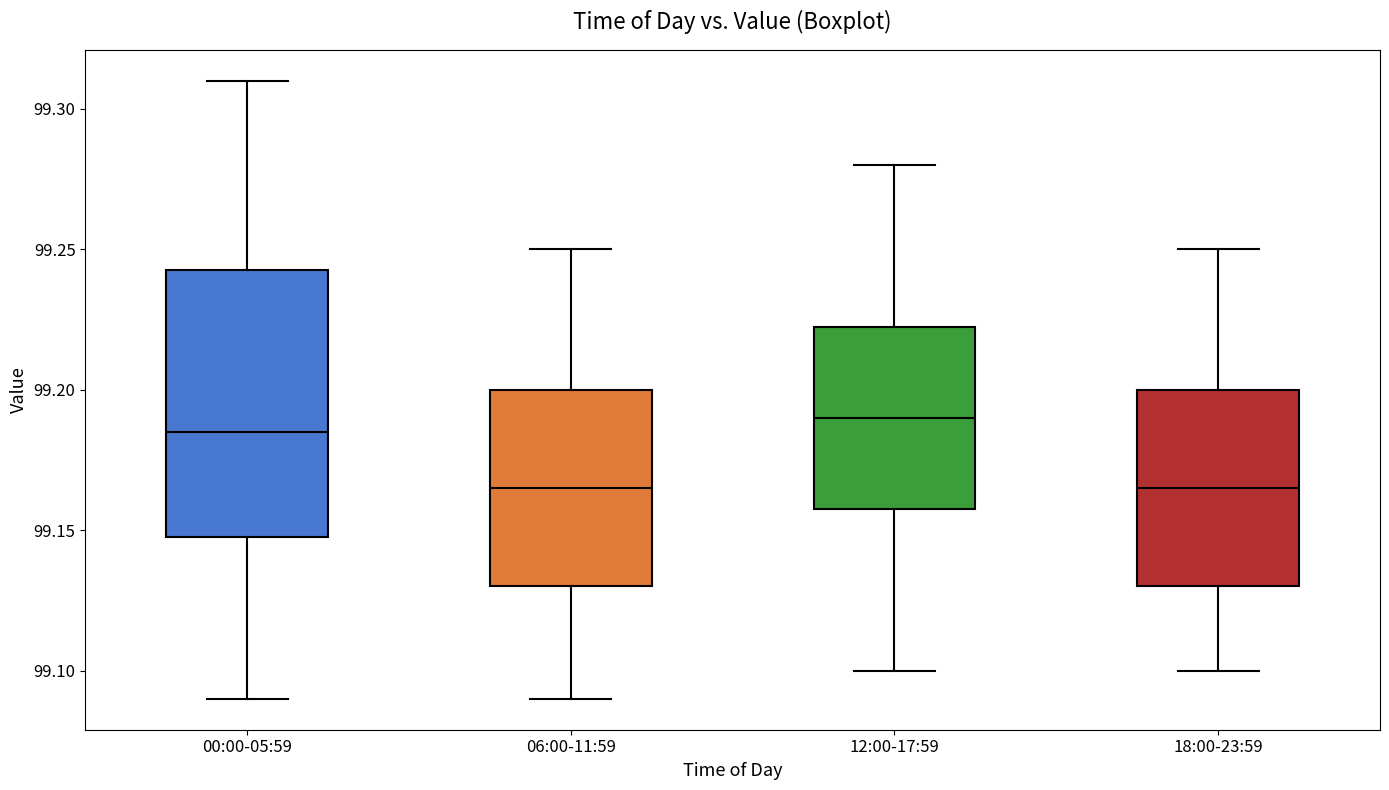

Where does the median line of the box for 18:00-23:59 sit on the y-axis? The values are not printed on the chart, so give them approximately, as read against the axis.

99.165